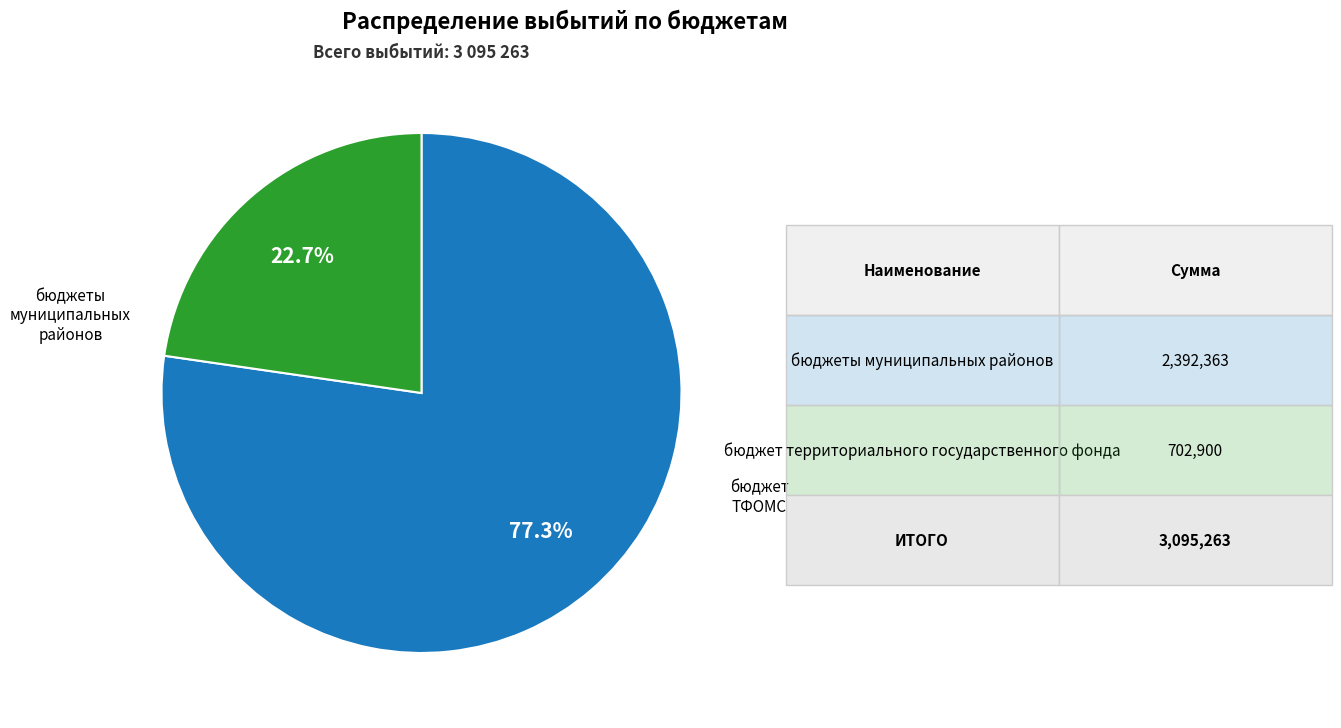

How many segments does this pie chart have?

2